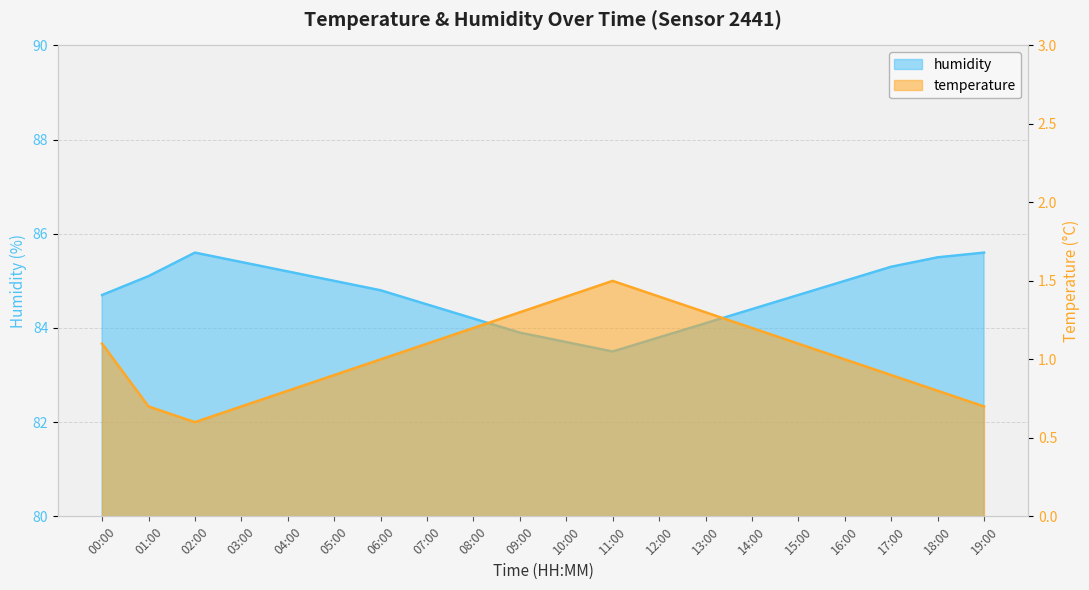

What is the difference between the maximum and second lowest values in the temperature series?

0.8